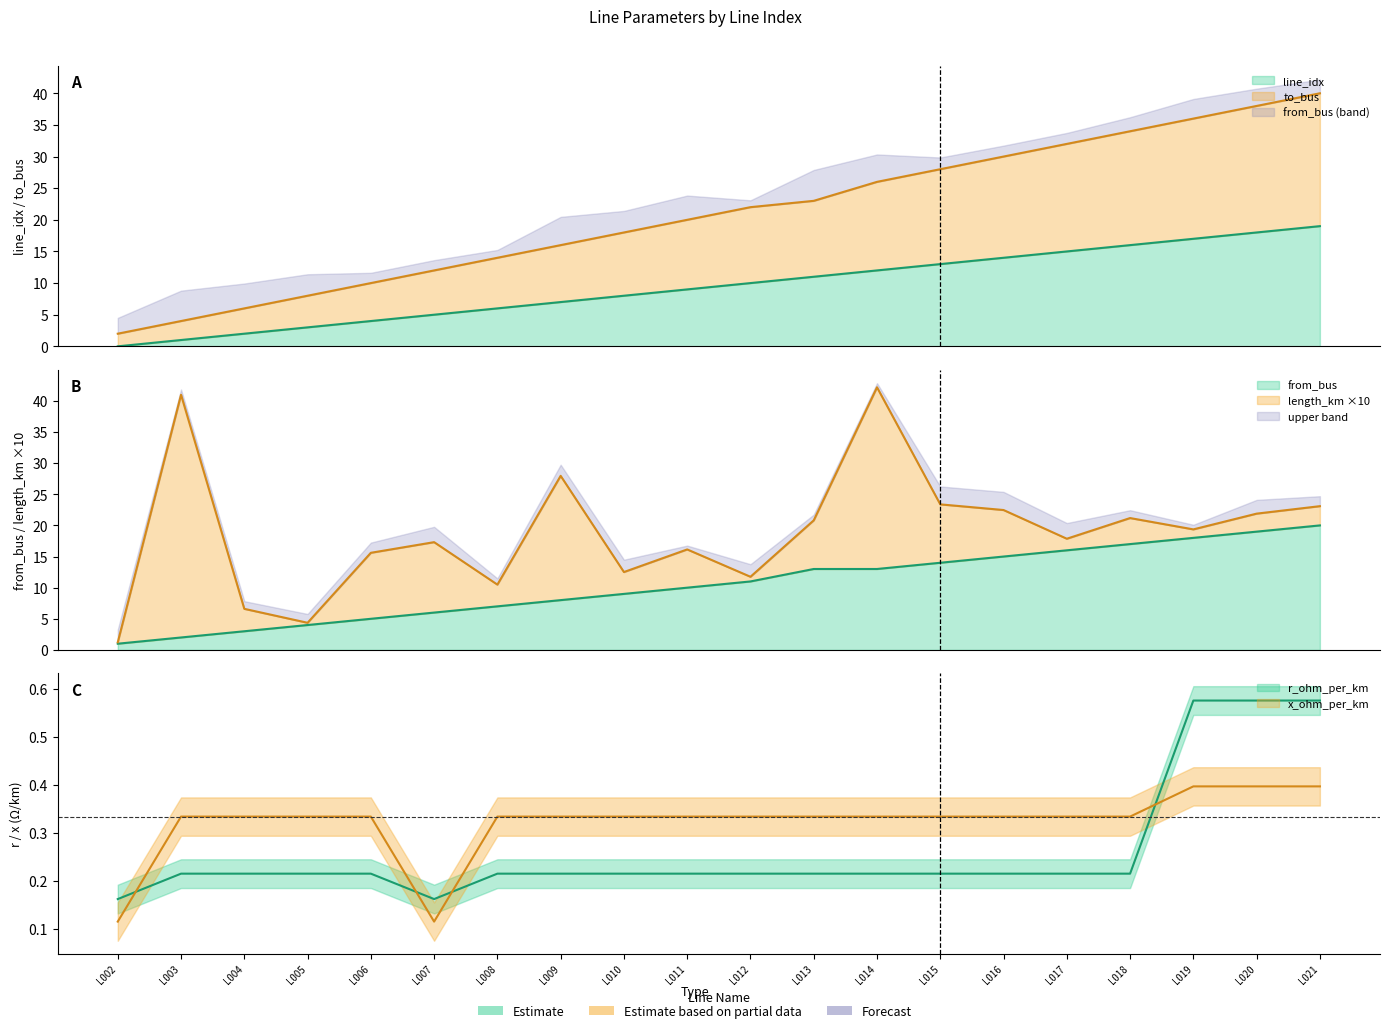

True or false: r_ohm_per_km and to_bus cross at least once.

False